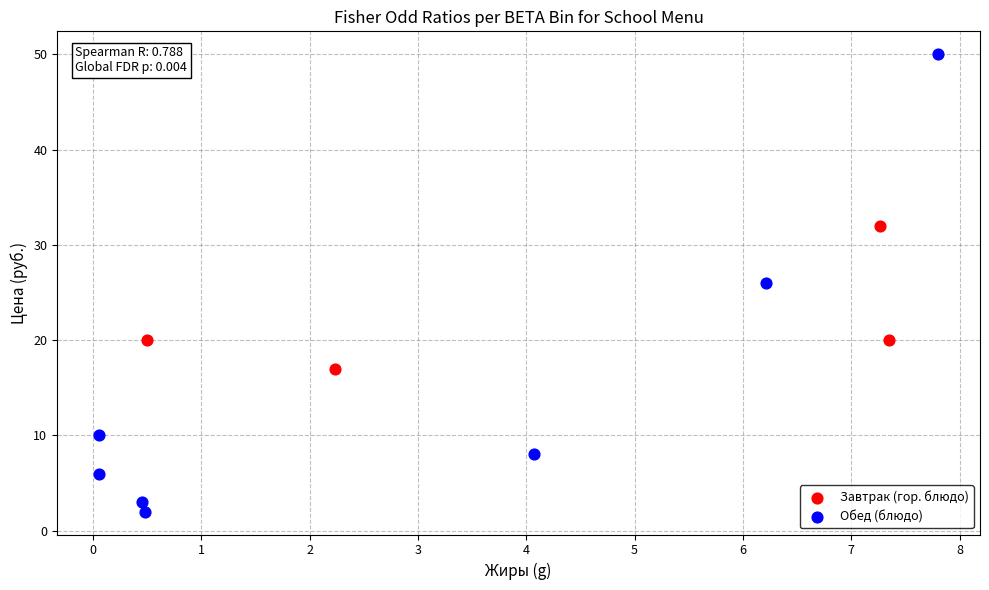

Which series reaches the minimum Y coordinate?

Обед (блюдо)